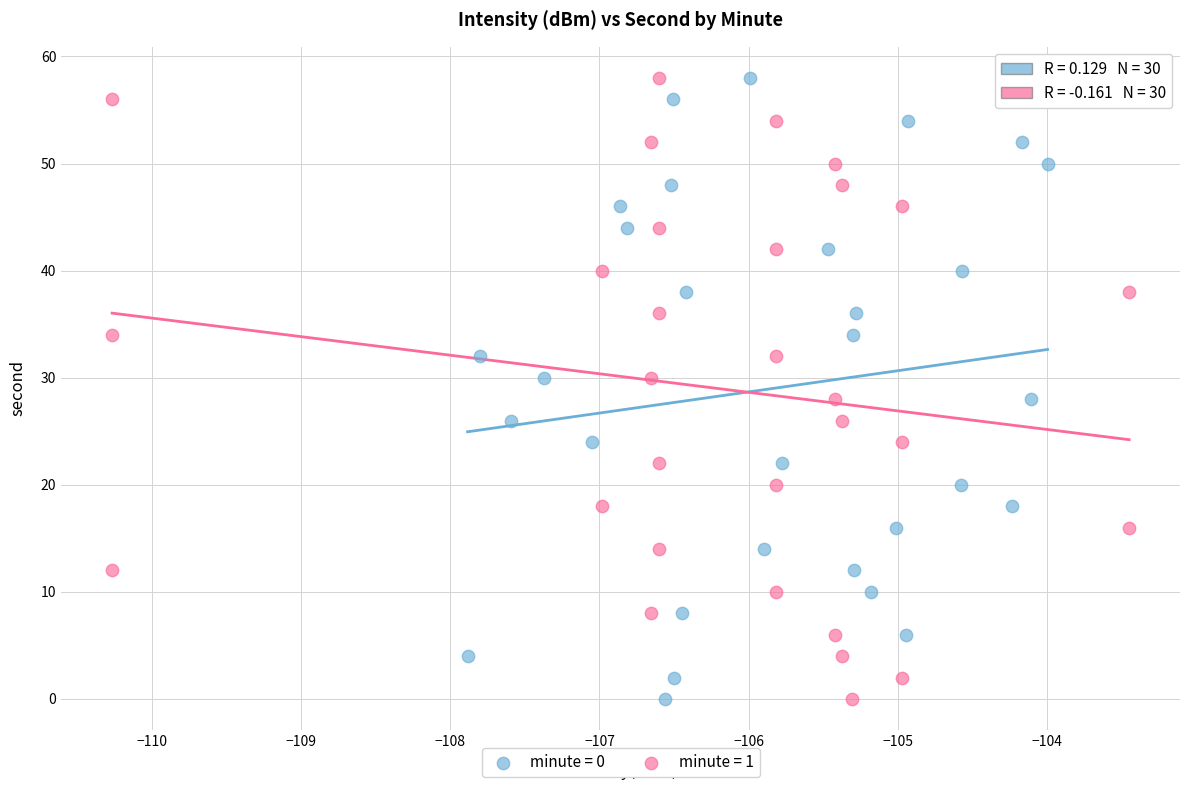

What are all the series names shown in the legend?

minute = 0, minute = 1